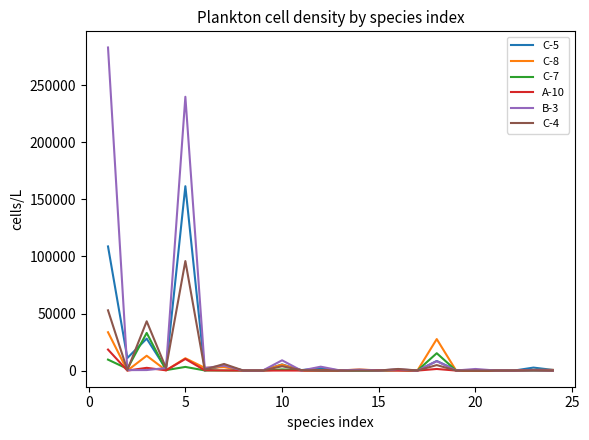

Which series has the largest range (max minus min)?

B-3